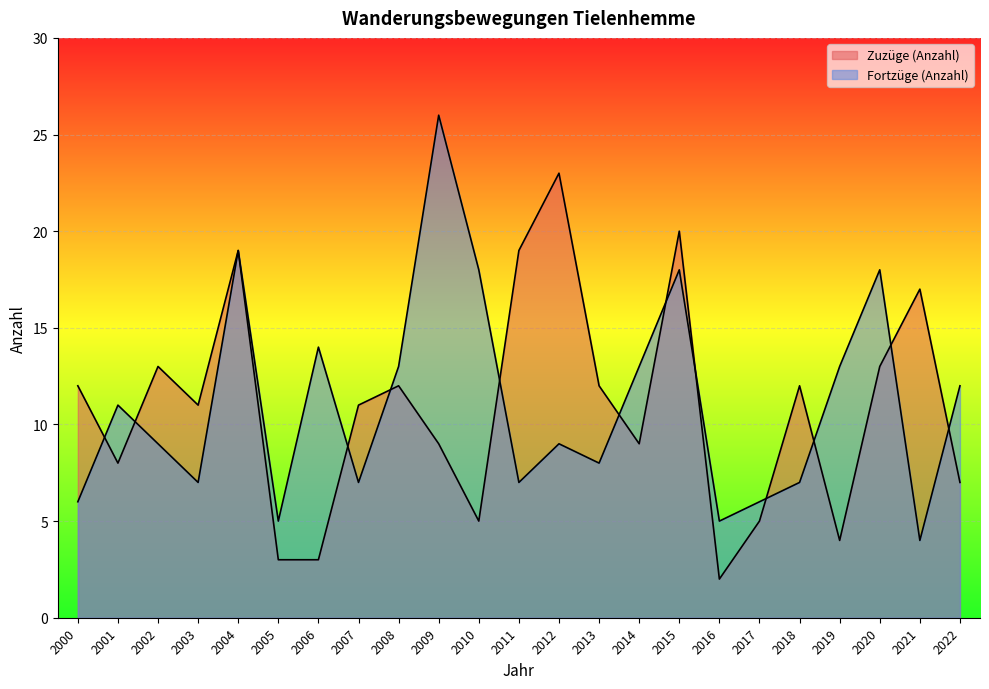

What is the maximum value for Fortzüge (Anzahl)?

26